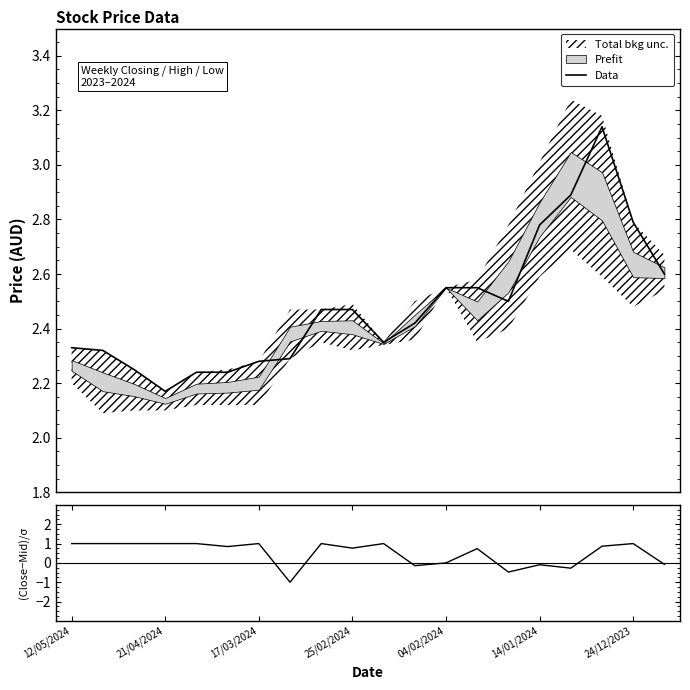

Count the number of categories in the chart.

20